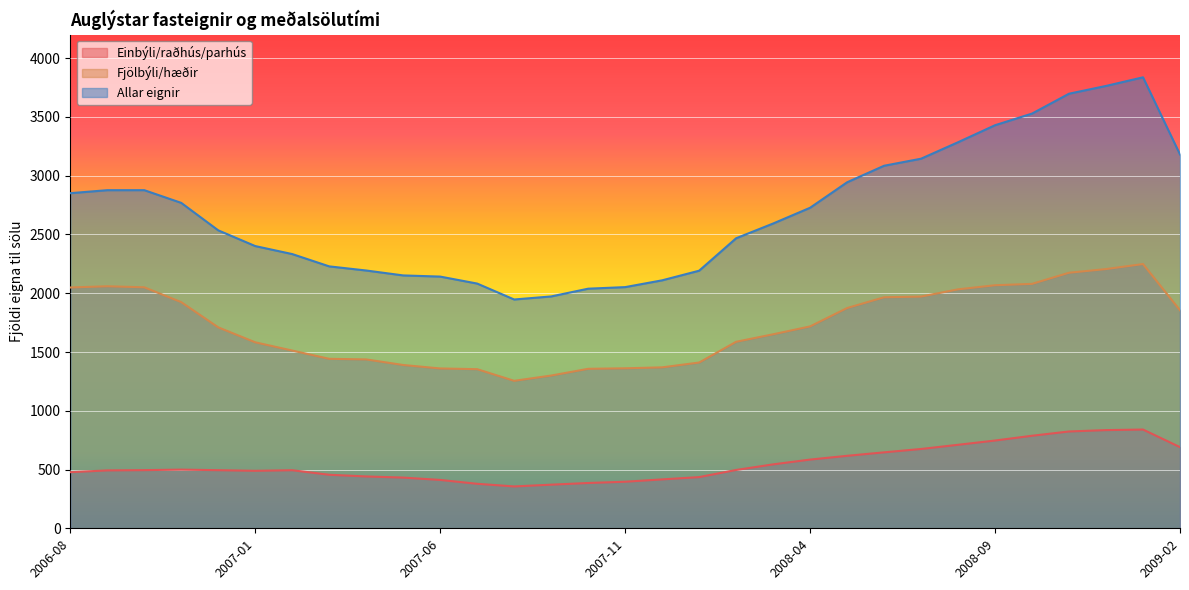

True or false: Allar eignir has a value of 969.8 at 2007-06.

False